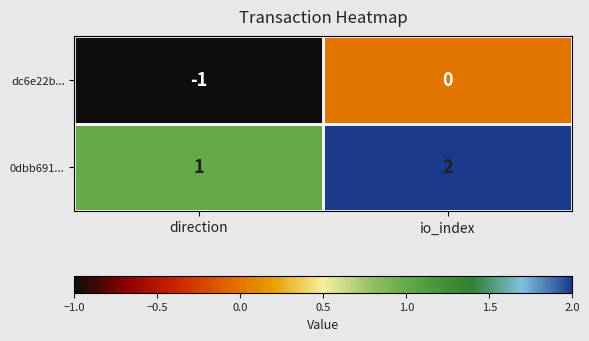

At which label is 0dbb691... closest to 1?

direction